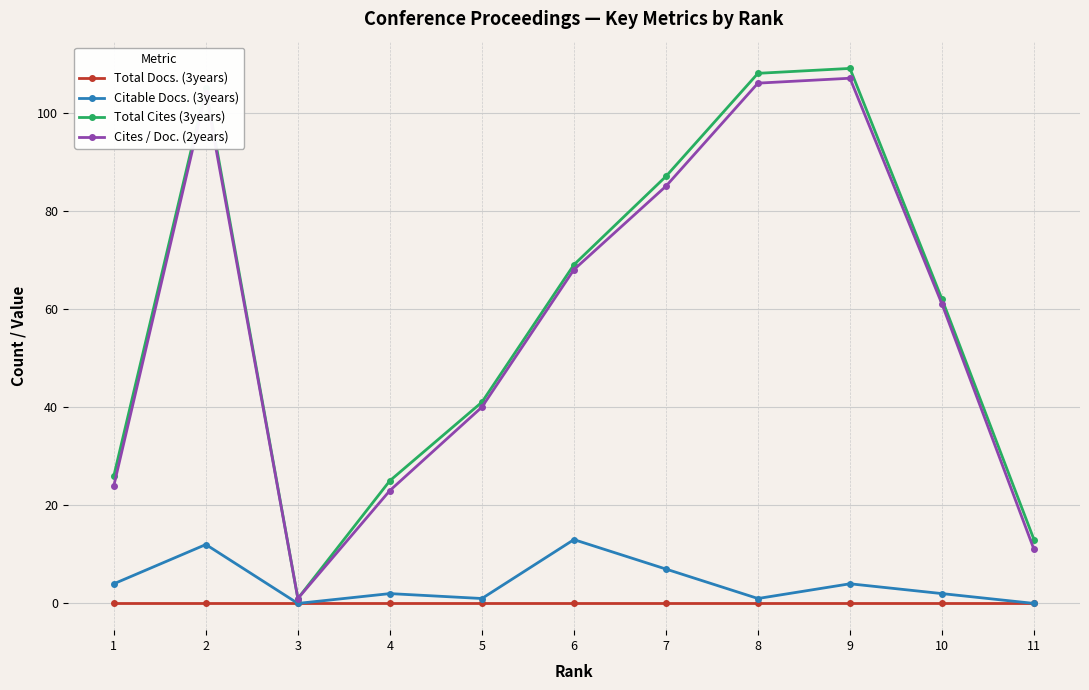

What is the greatest value displayed?

109